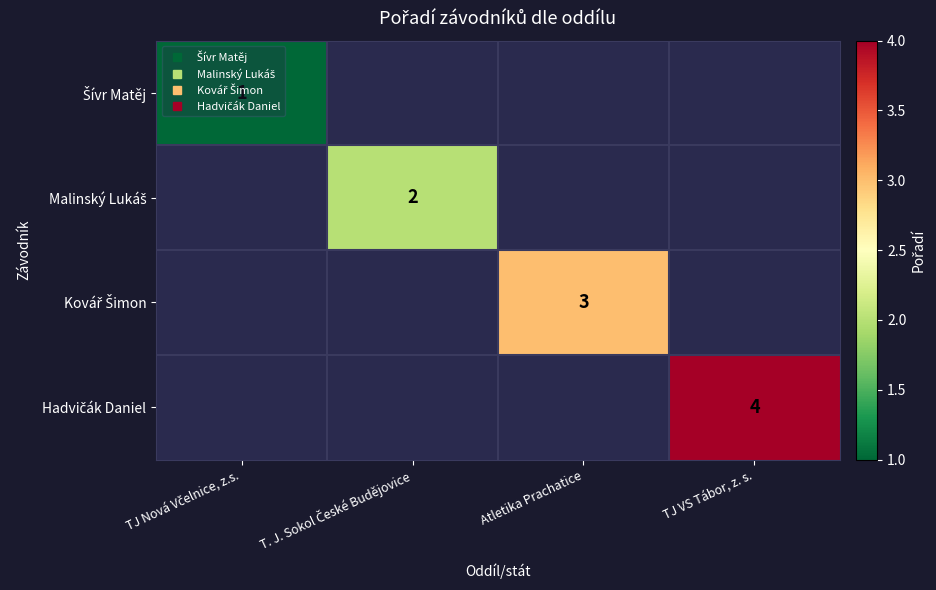

Is it true that Malinský Lukáš equals 2.0 at T. J. Sokol České Budějovice?

True